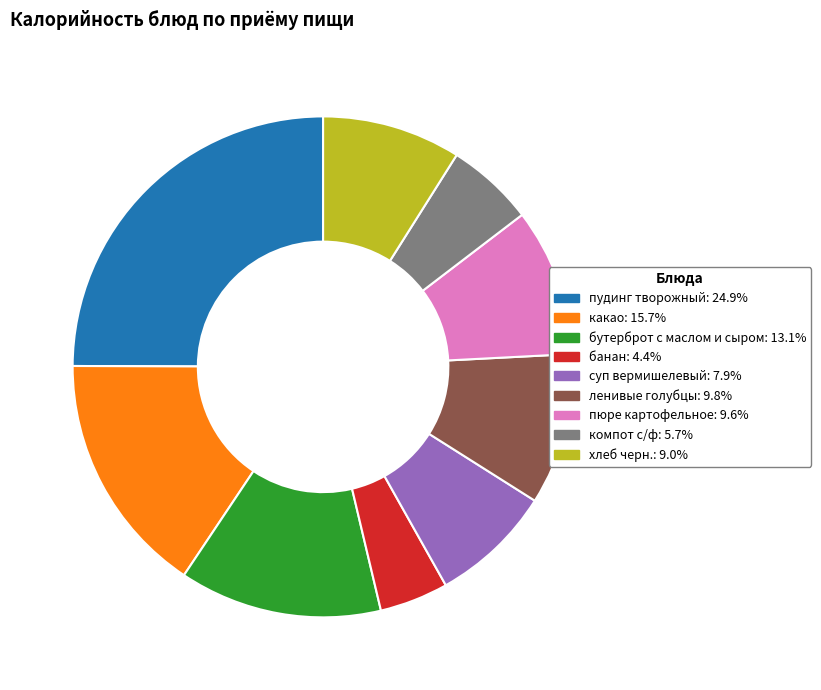

Is there any slice that represents more than half of the pie?

No